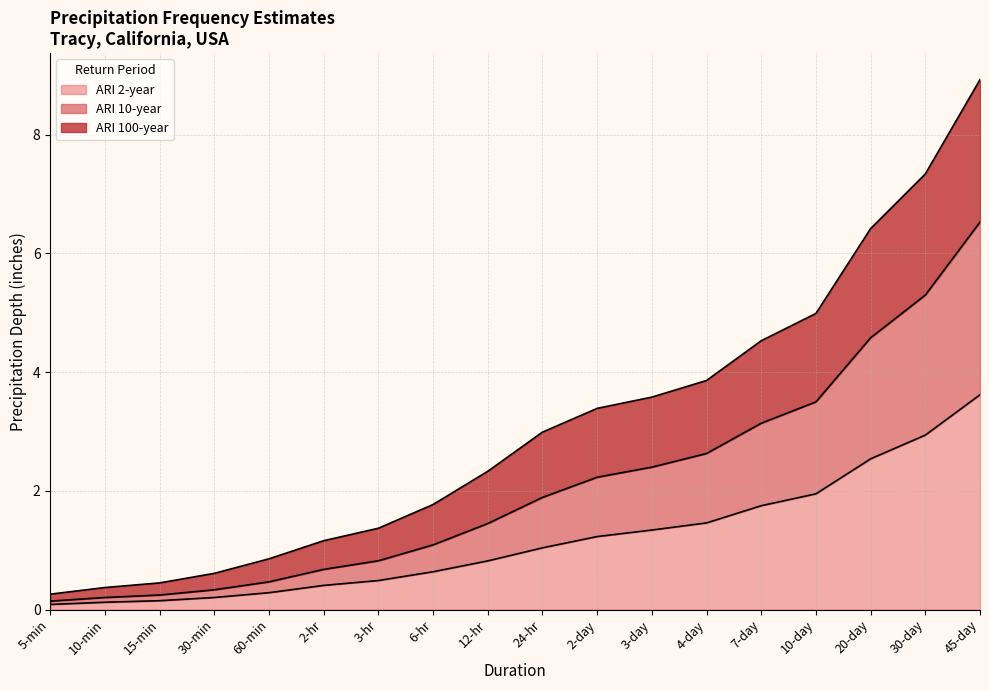

What are all the series names shown in the legend?

ARI 2-year, ARI 10-year, ARI 100-year